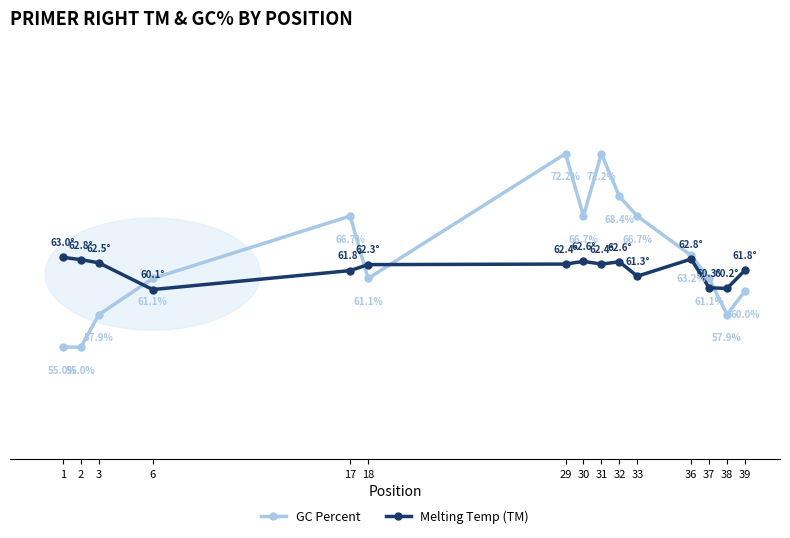

Is the value of GC Percent at 2 greater than the value of Melting Temp (TM) at 38?

No